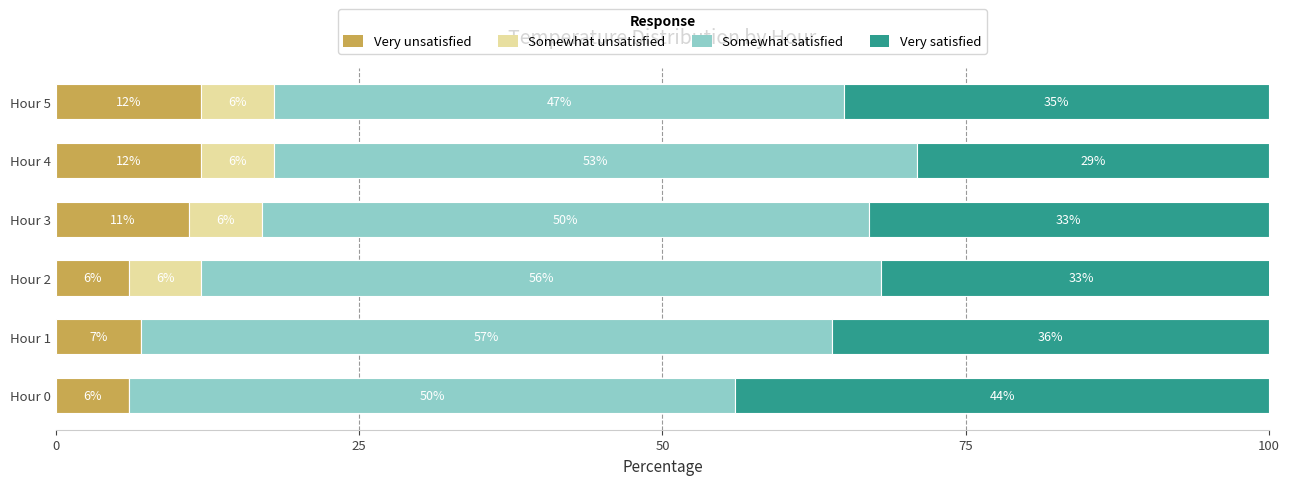

At which category is the sum across all series the highest?

Hour 2